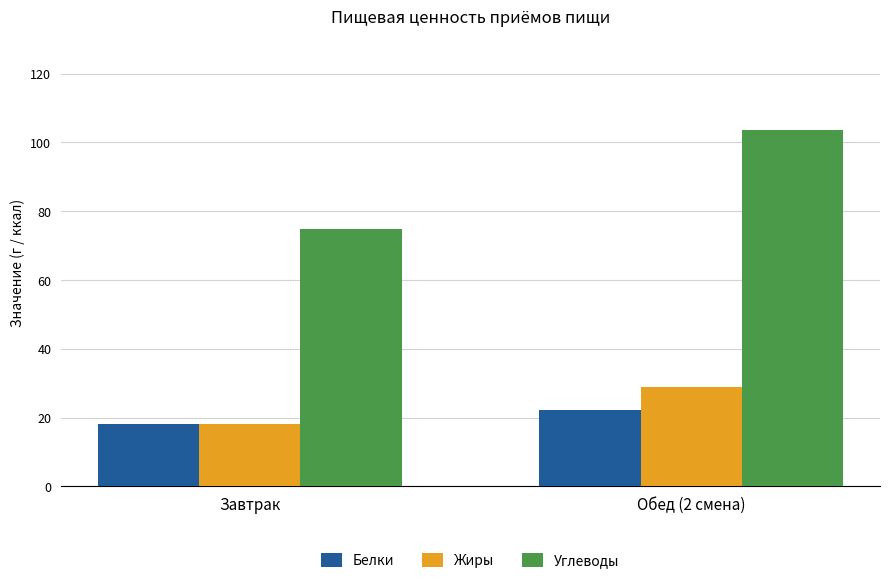

What is the value of the Белки bar at the 1st from the left?

18.1